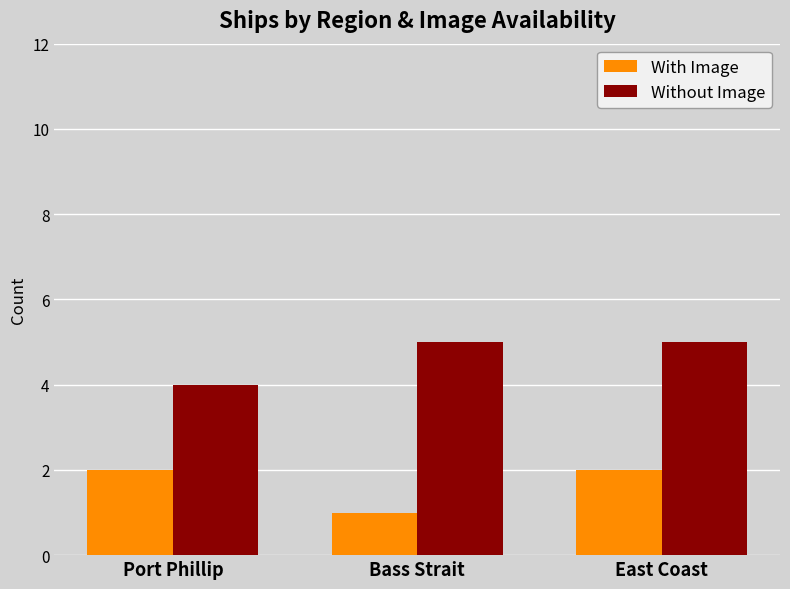

Rank the series by their maximum value, from lowest to highest.

With Image, Without Image